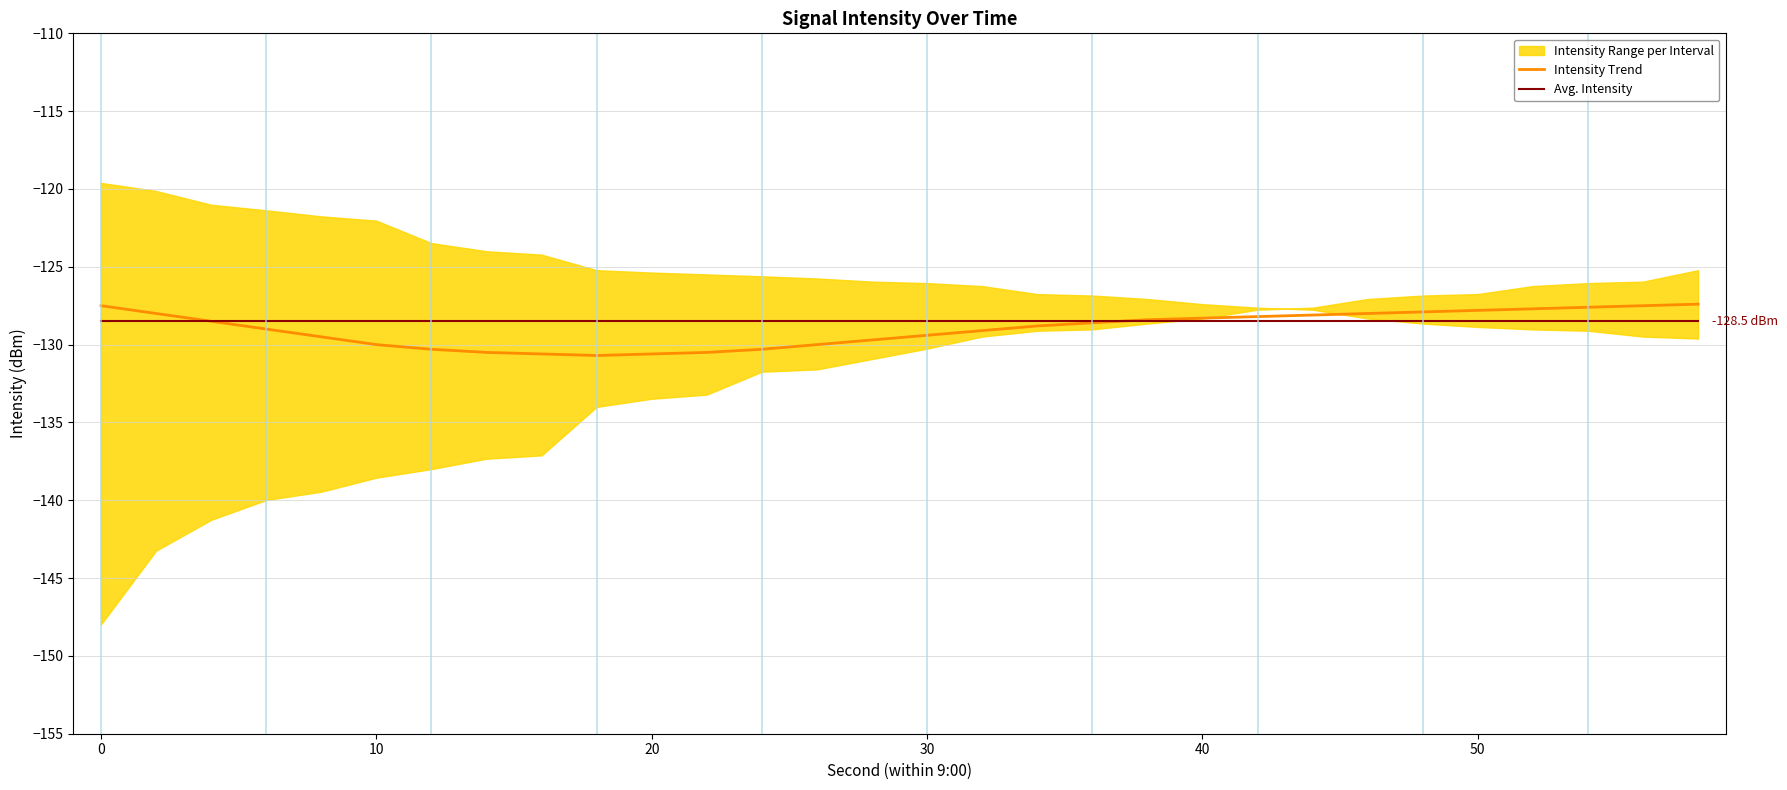

True or false: Avg. Intensity has a value of -217.2 at 20.

False